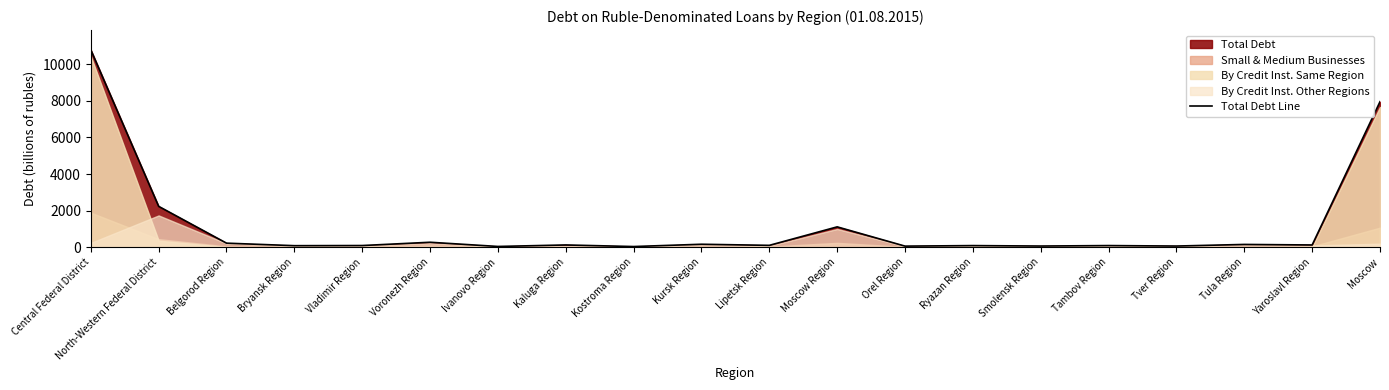

What is the label of the 10th point from the right?

Lipetsk Region